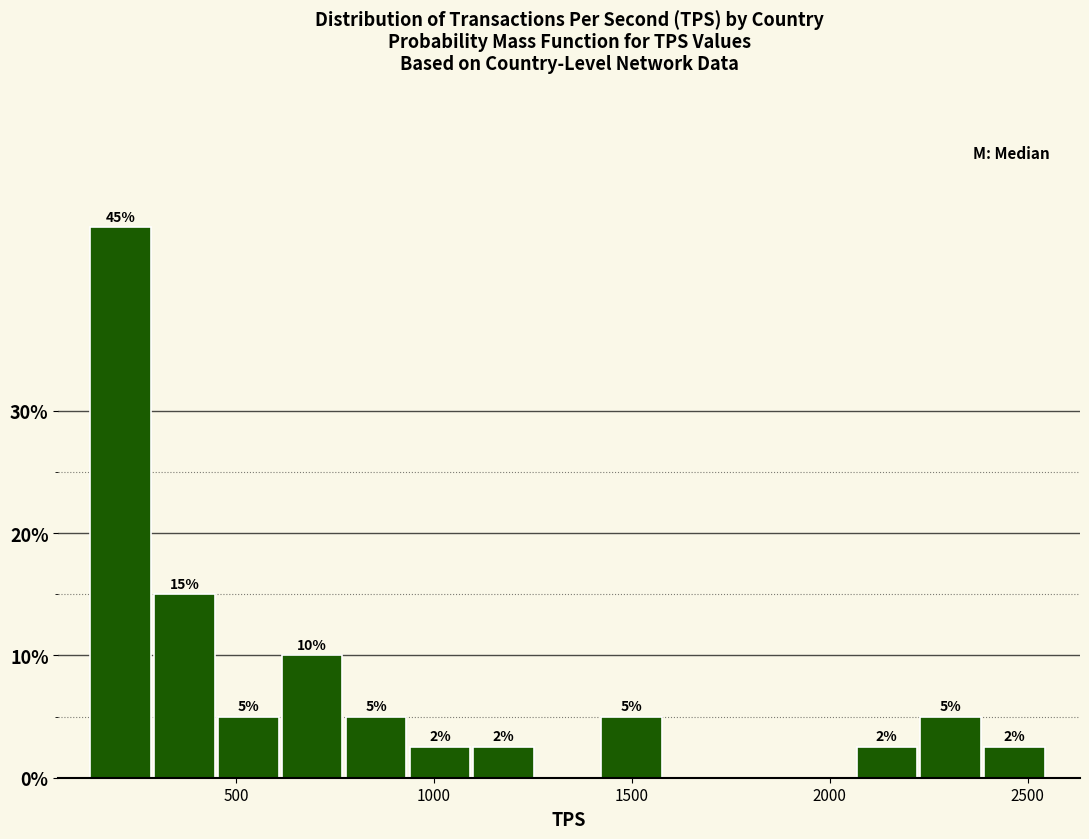

Around what value on the x-axis is the tallest bar? Give the approximate position of its centre, as read against the axis.

200